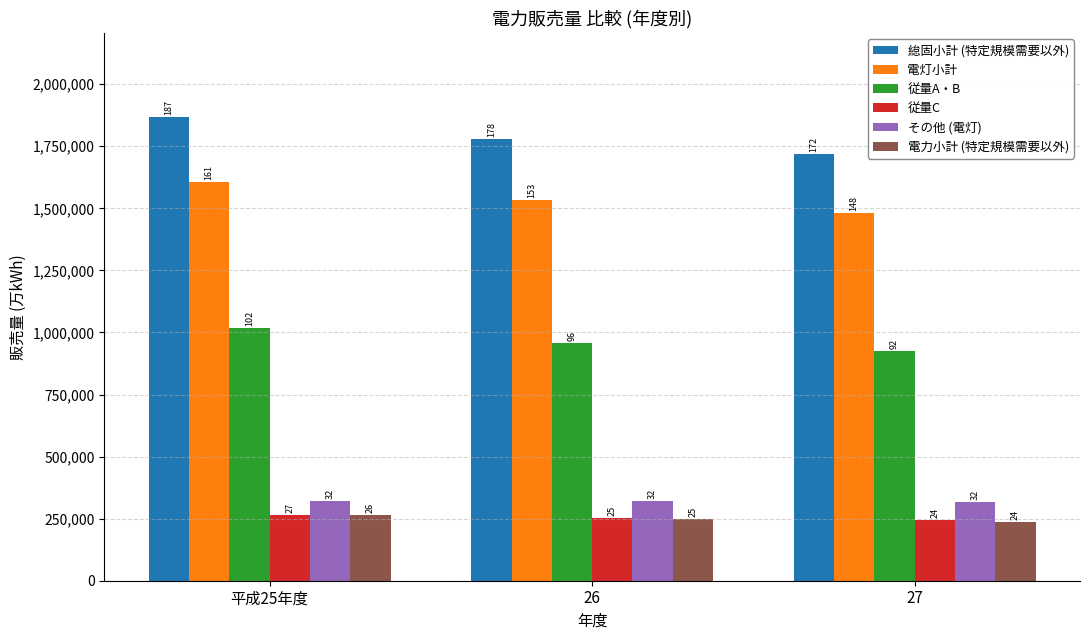

What is the label of the 2nd bar from the right?

26